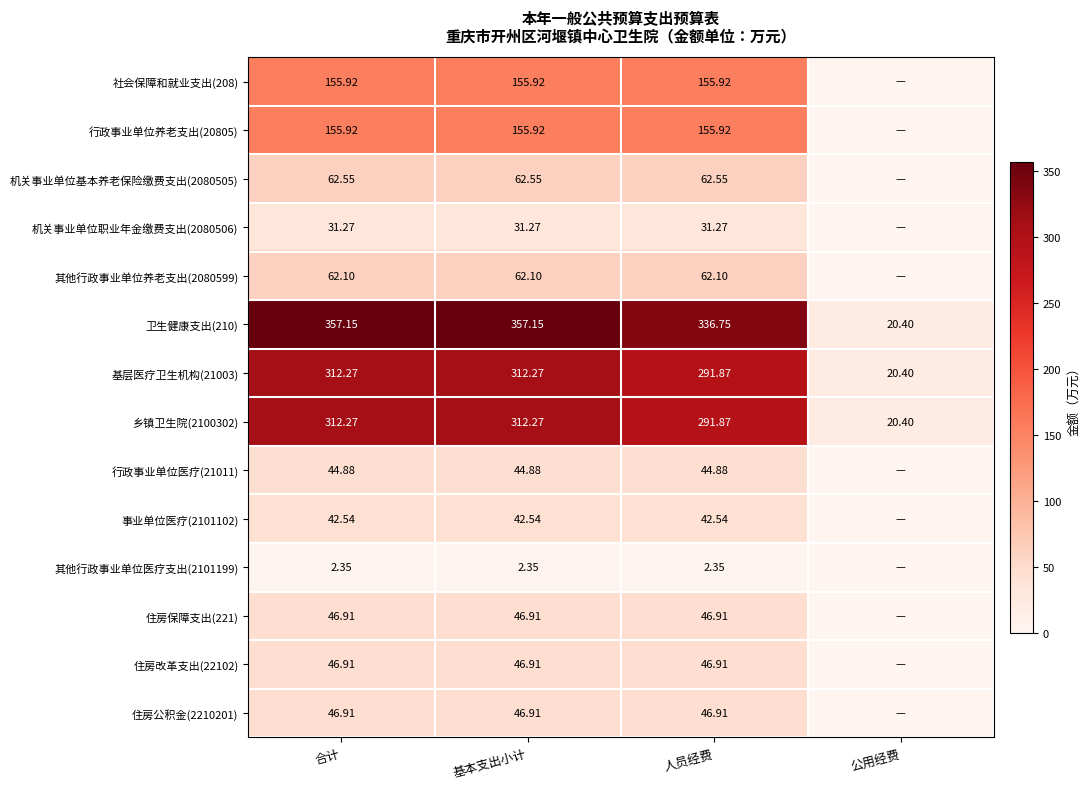

True or false: 事业单位医疗(2101102) has a value of 56.0 at 人员经费.

False